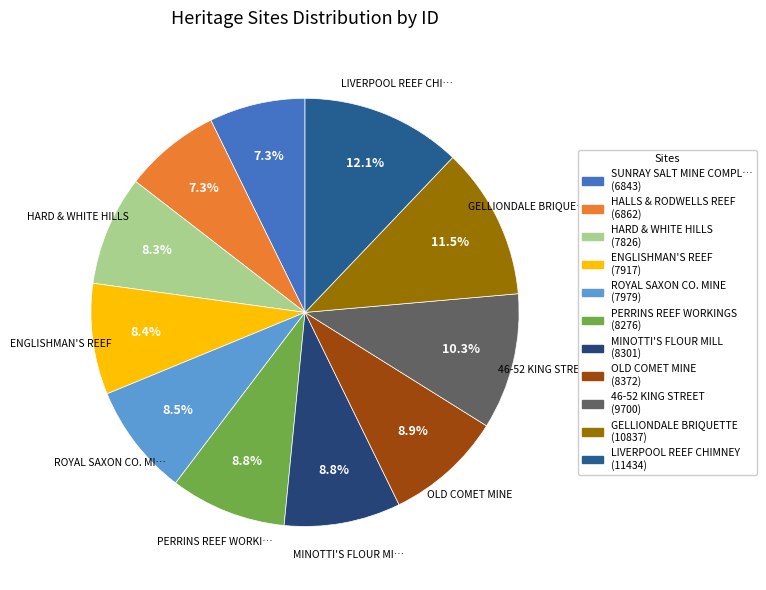

What is the largest slice in the pie chart?

LIVERPOOL REEF CHIMNEY